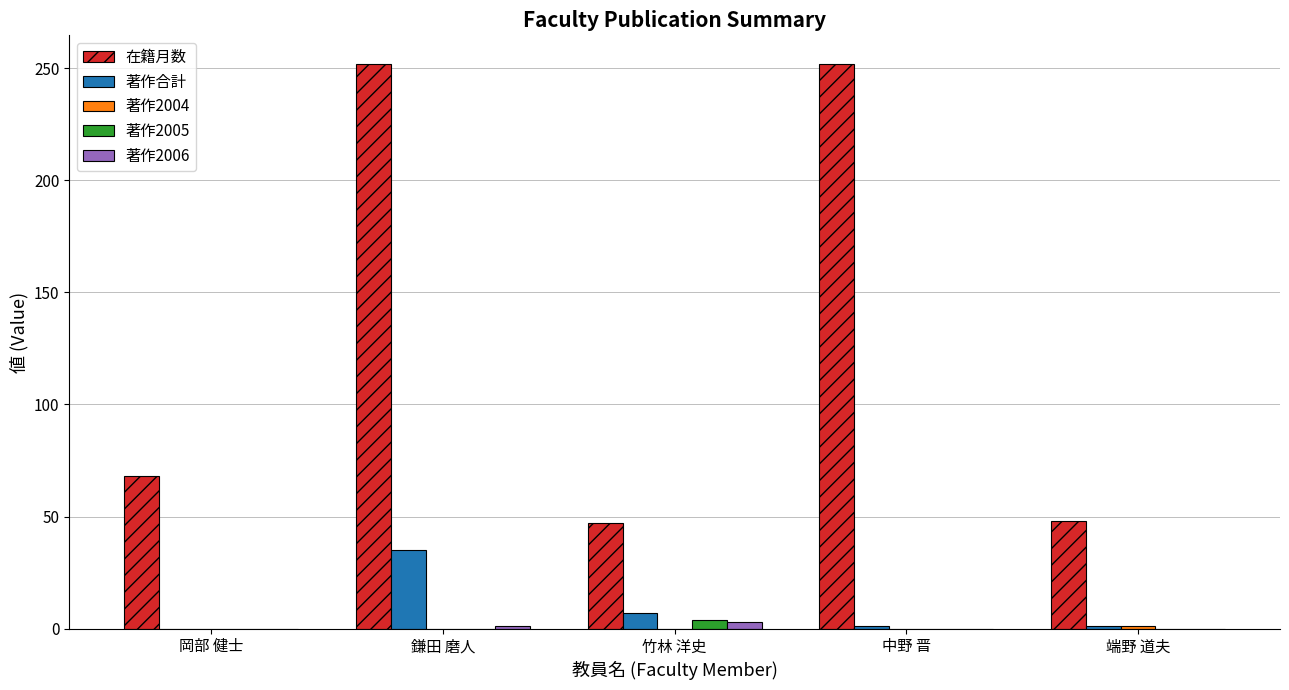

True or false: 著作合計 has a value of -16 at 岡部 健士.

False